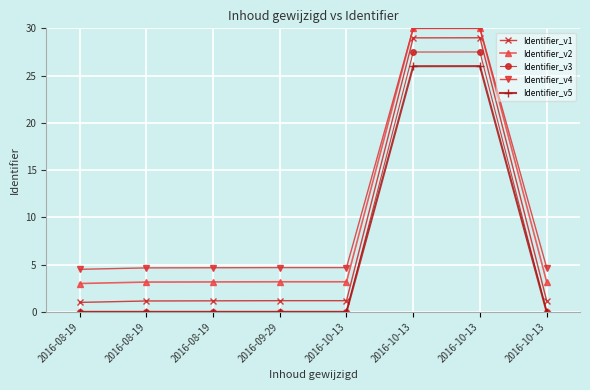

Count the number of categories in the chart.

8